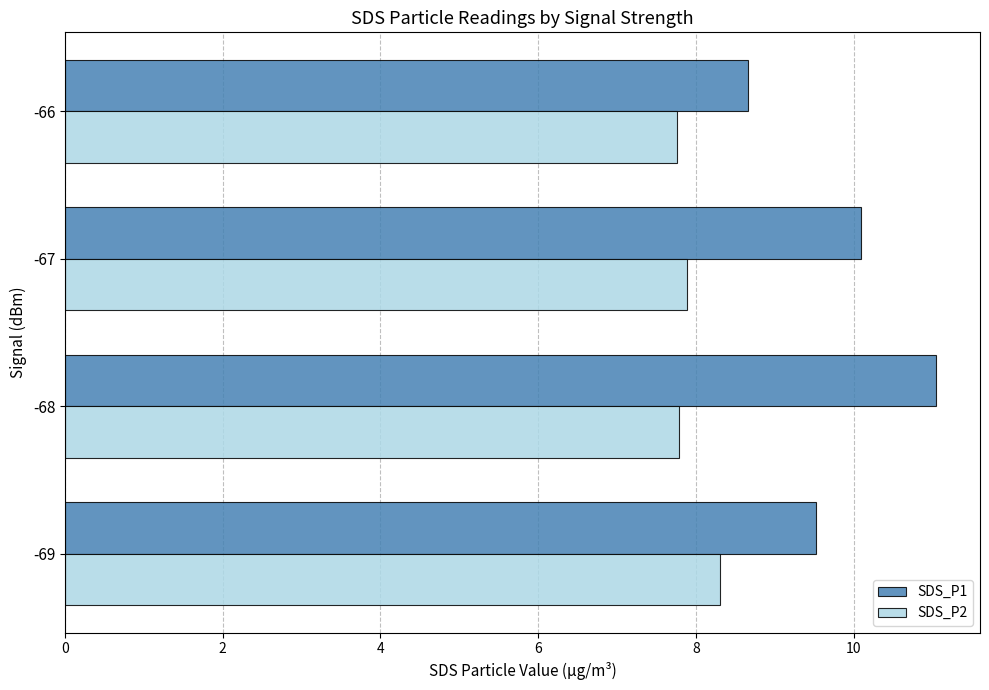

Between -69 and -68, which series saw the biggest shift?

SDS_P1